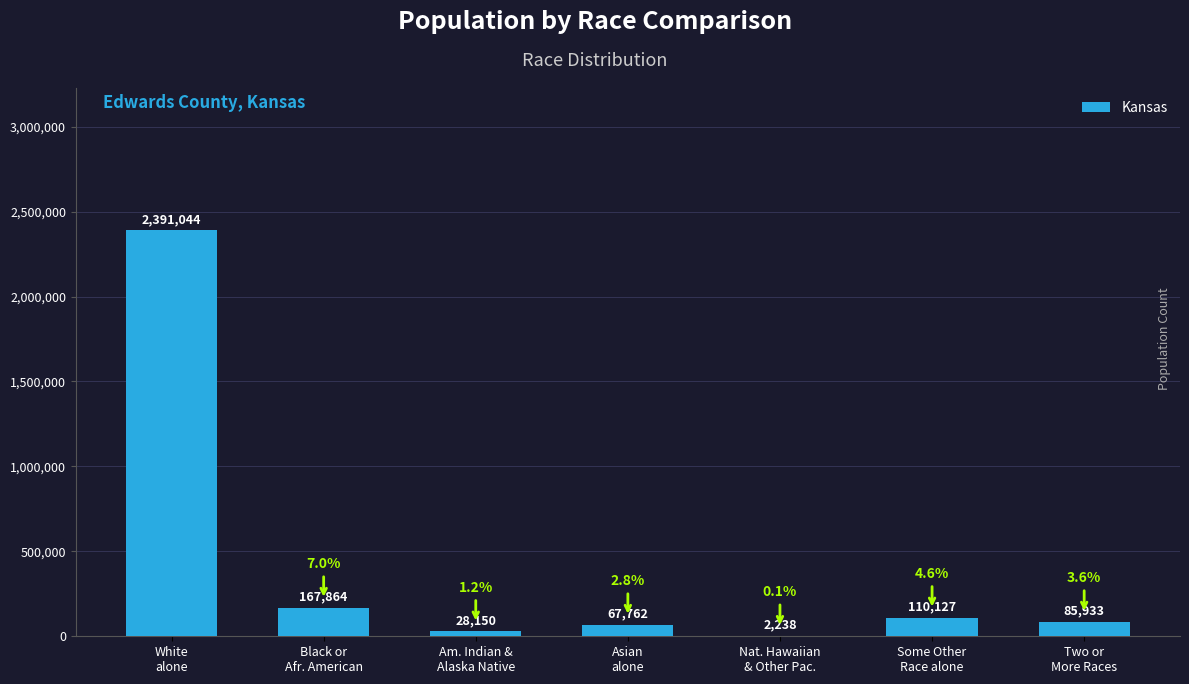

How many series are shown in this chart?

1